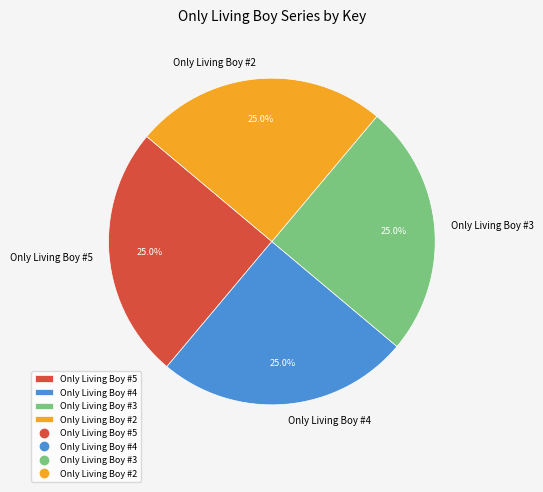

How many slices are in this pie chart?

4